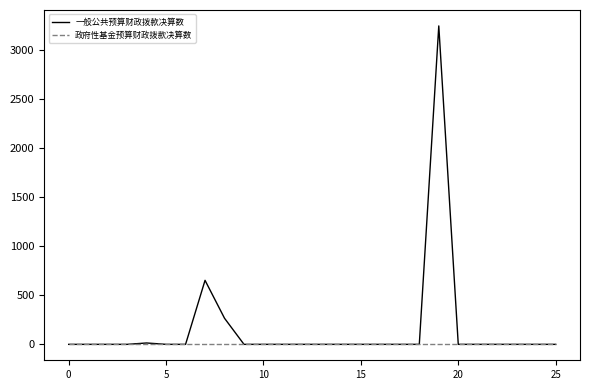

Rank the series by their maximum value, from lowest to highest.

政府性基金预算财政拨款决算数, 一般公共预算财政拨款决算数